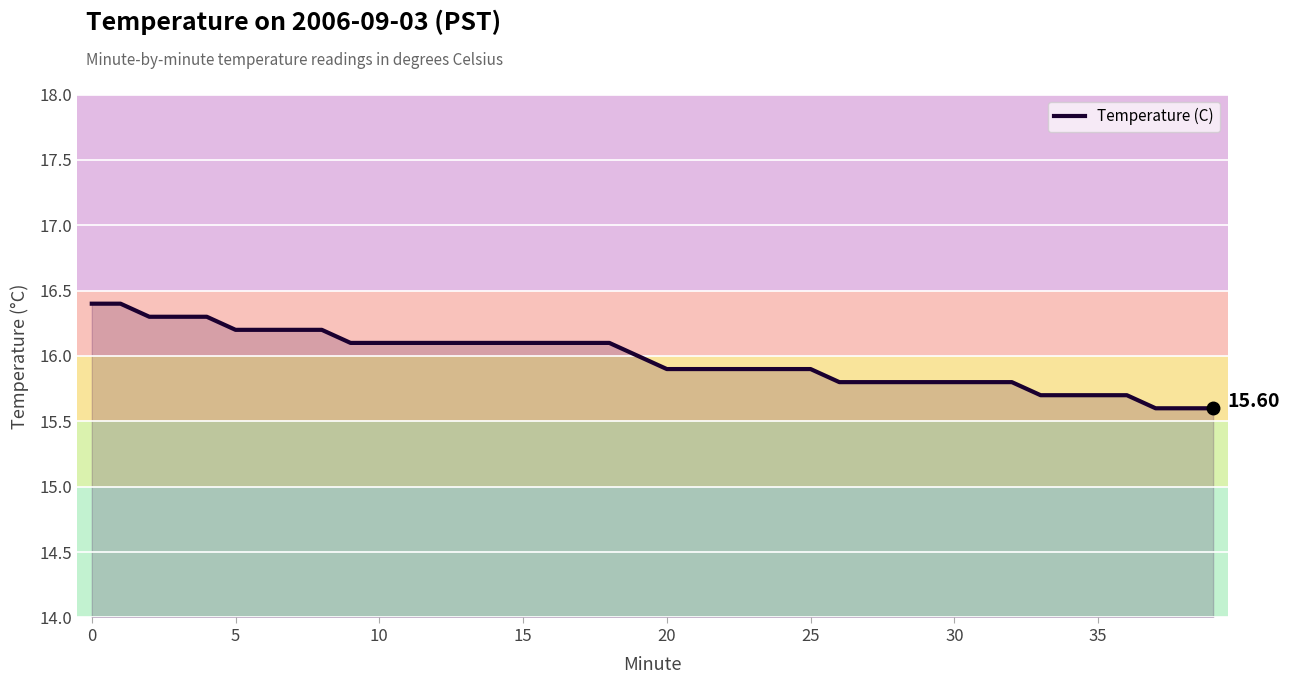

What is the smallest value displayed?

15.6